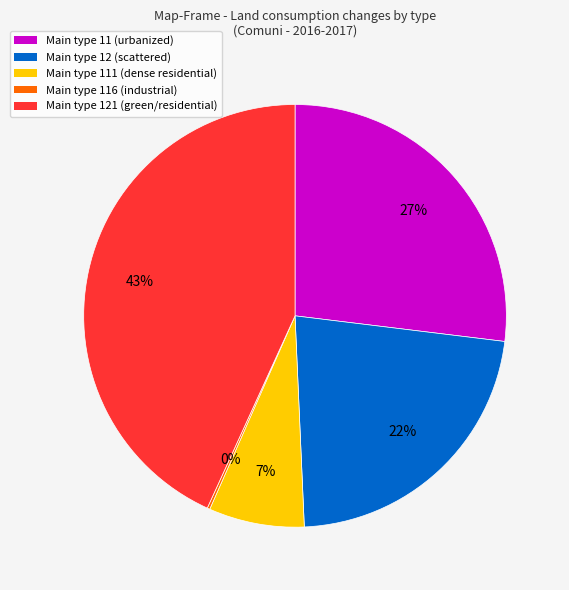

To the nearest percent, what is the difference between the largest and smallest slice percentages?

43%